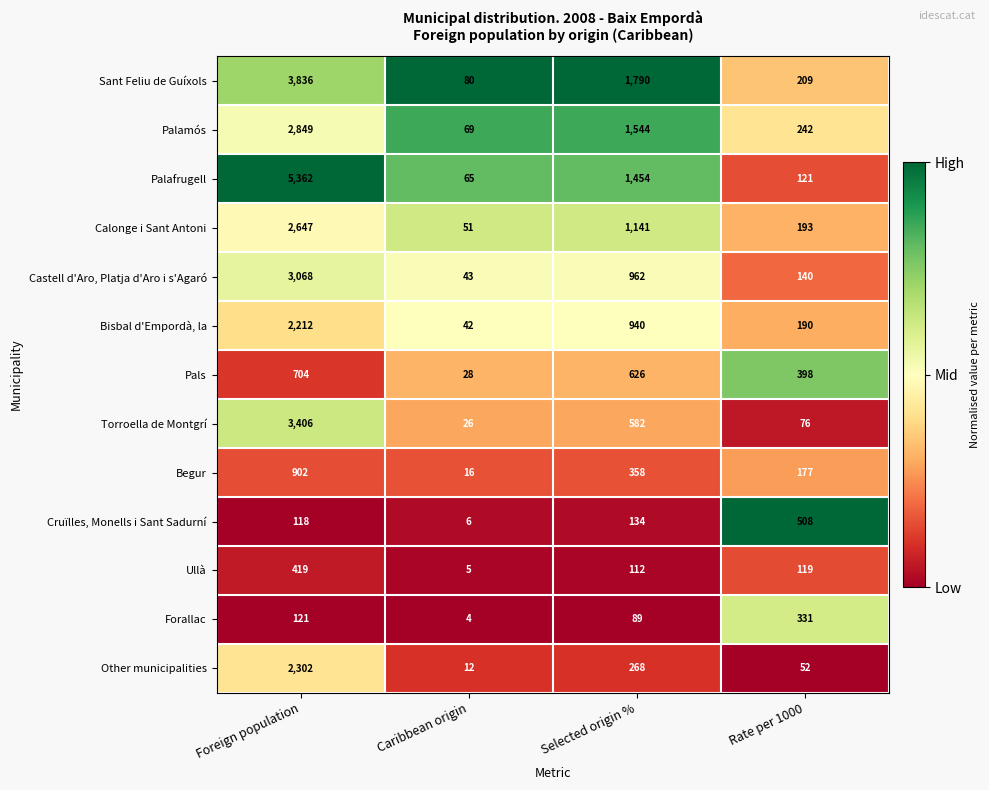

What is the difference between the second highest and second lowest values in the Forallac series?

32